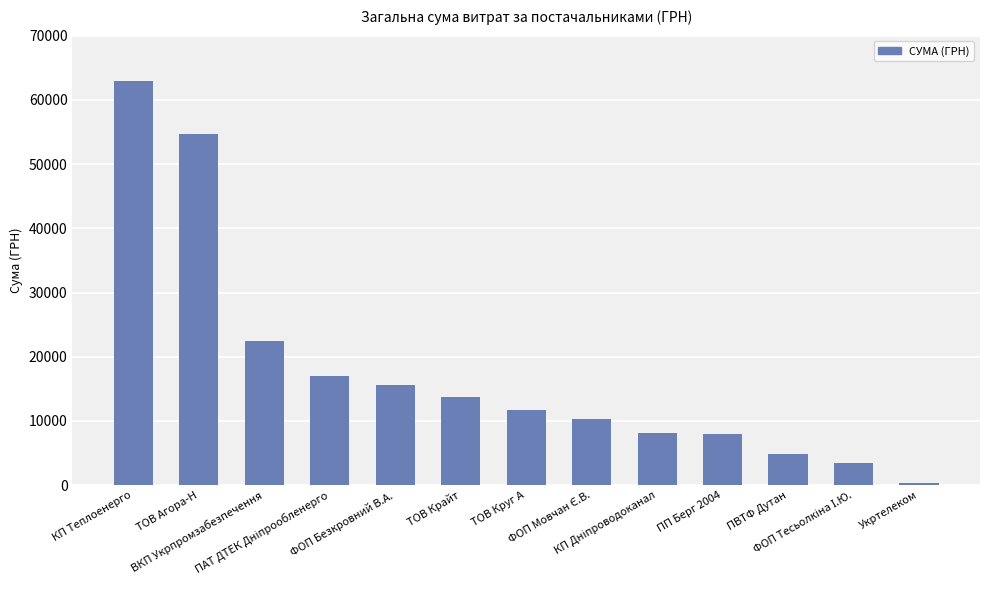

What position from the right is КП Теплоенерго?

13